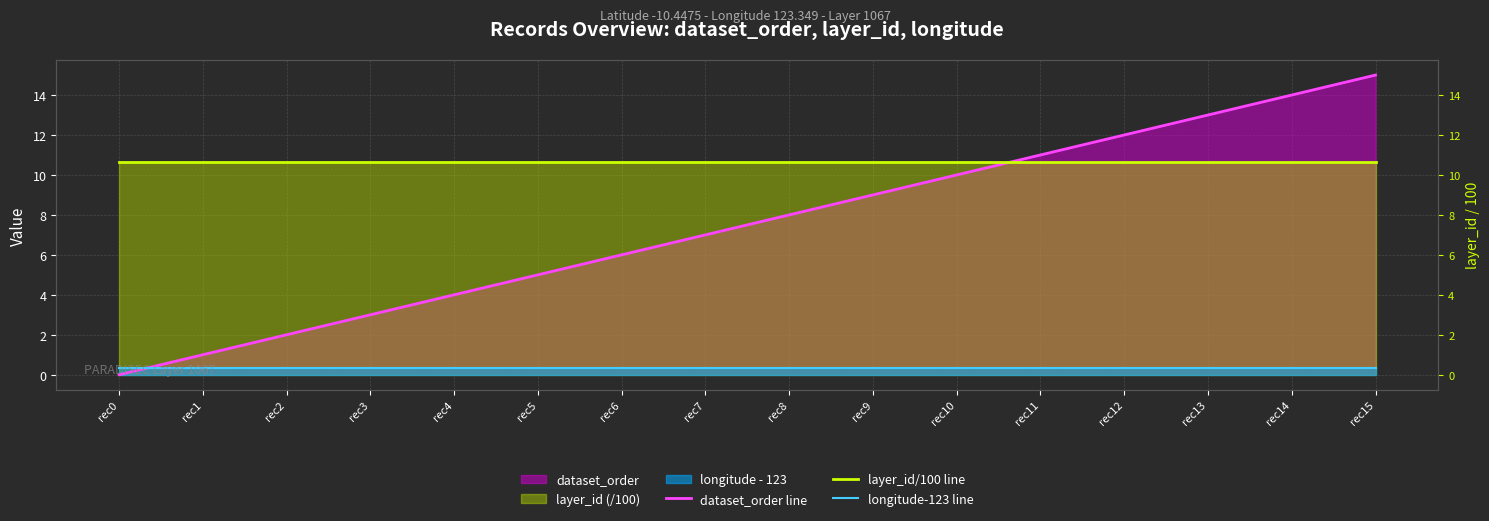

Rank the series by their average value, from lowest to highest.

longitude-123 line, dataset_order line, layer_id/100 line